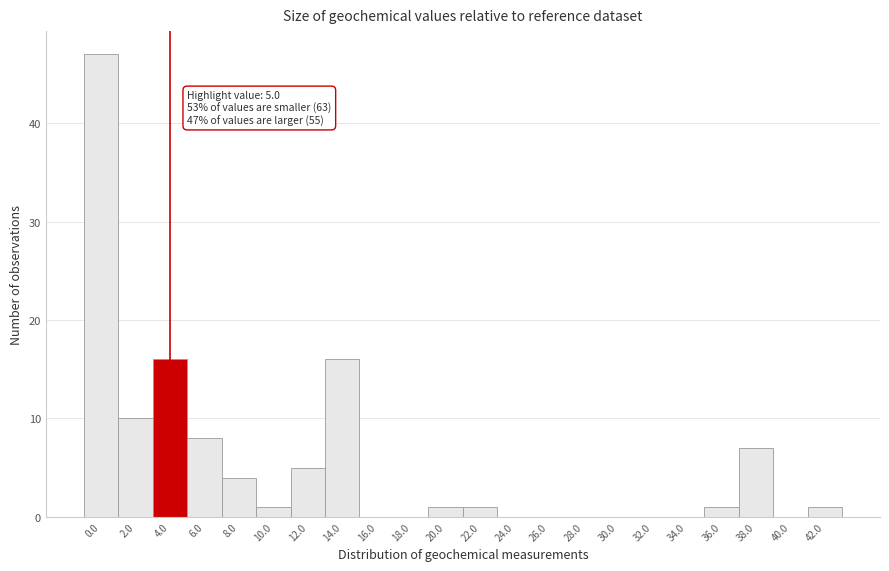

Reading right to left, extract all data points from this chart.

42.0=1	40.0=0	38.0=7	36.0=1	34.0=0	32.0=0	30.0=0	28.0=0	26.0=0	24.0=0	22.0=1	20.0=1	18.0=0	16.0=0	14.0=16	12.0=5	10.0=1	8.0=4	6.0=8	4.0=16	2.0=10	0.0=47